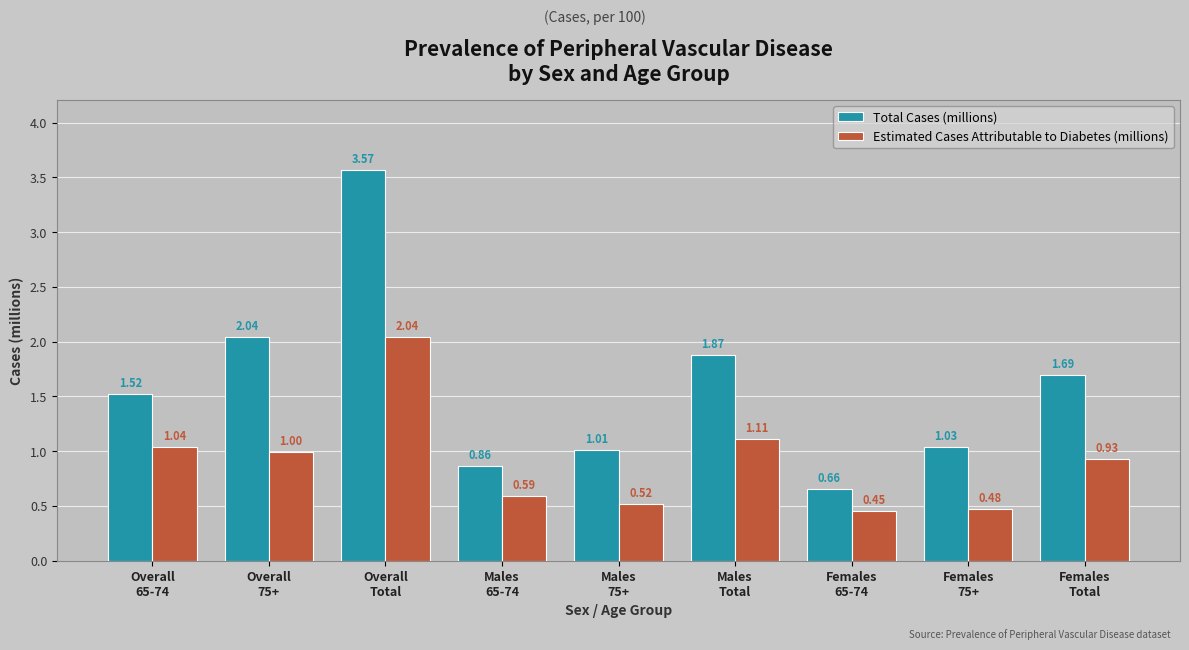

Which category has the highest value across all series?

Overall
Total